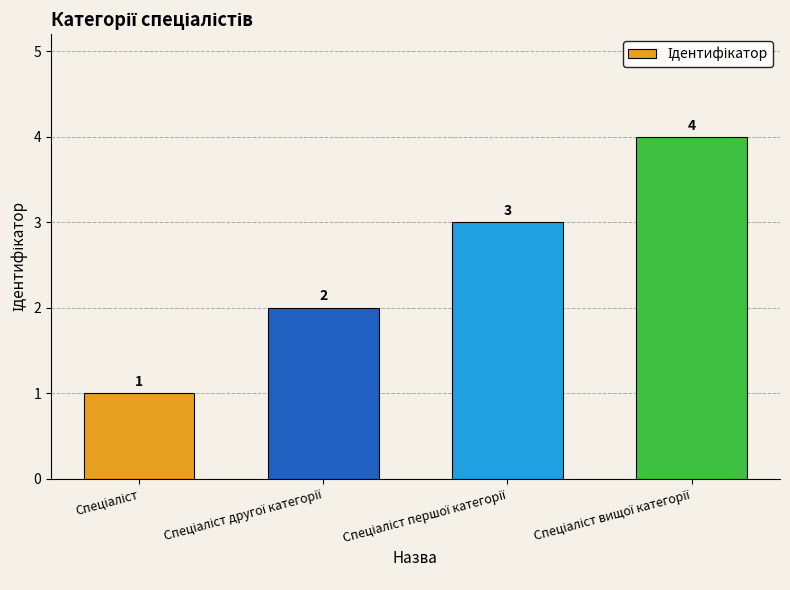

What is the greatest value displayed?

4